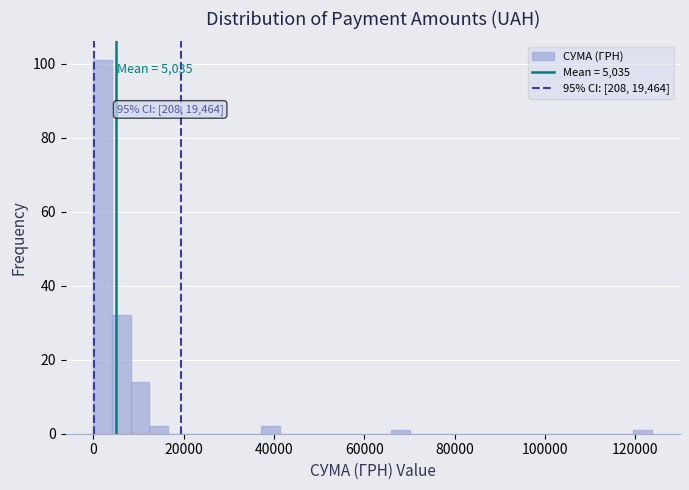

Around what value on the x-axis is the tallest bar? Give the approximate position of its centre, as read against the axis.

2000